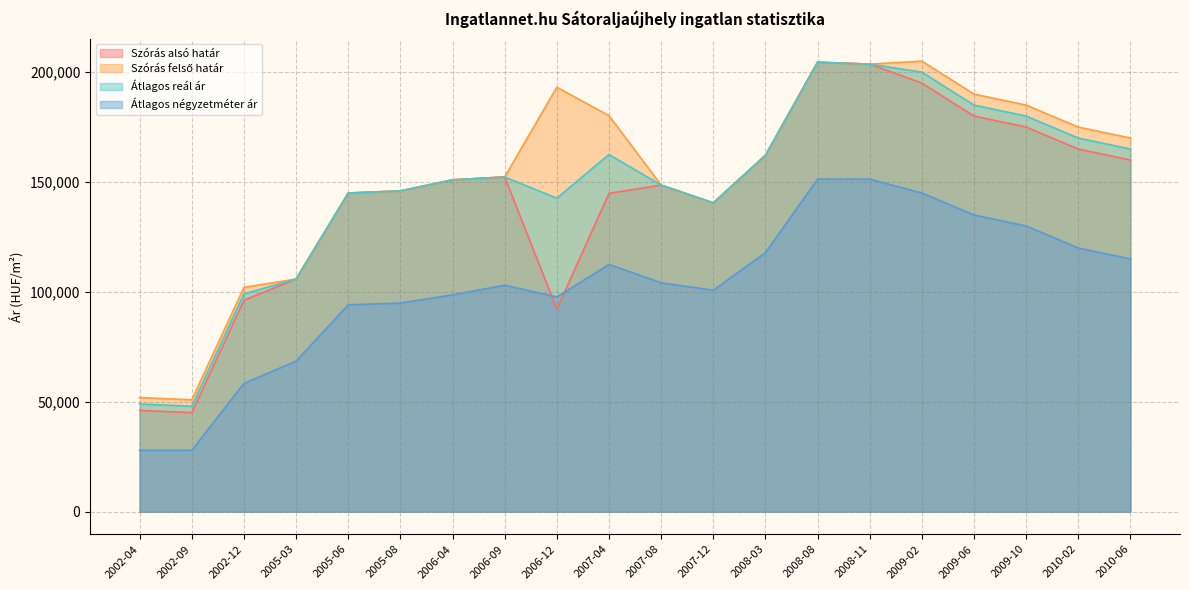

What is the lowest value of the Szórás felső határ series?

50905